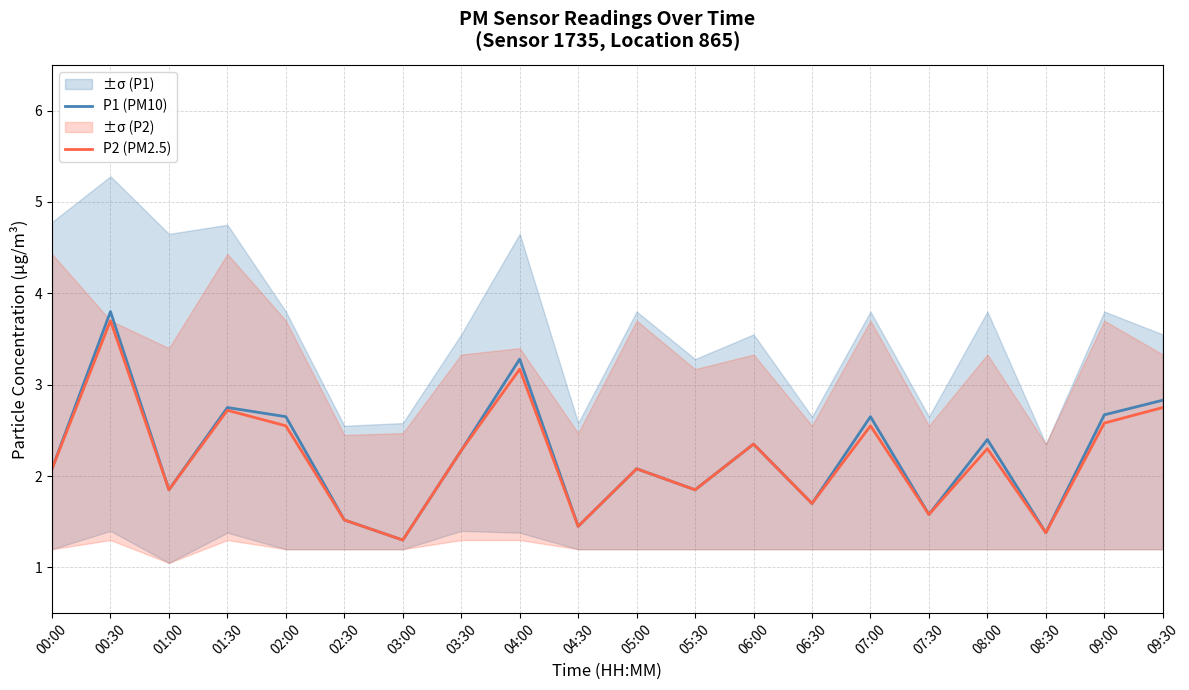

How many lines are shown in the chart?

2